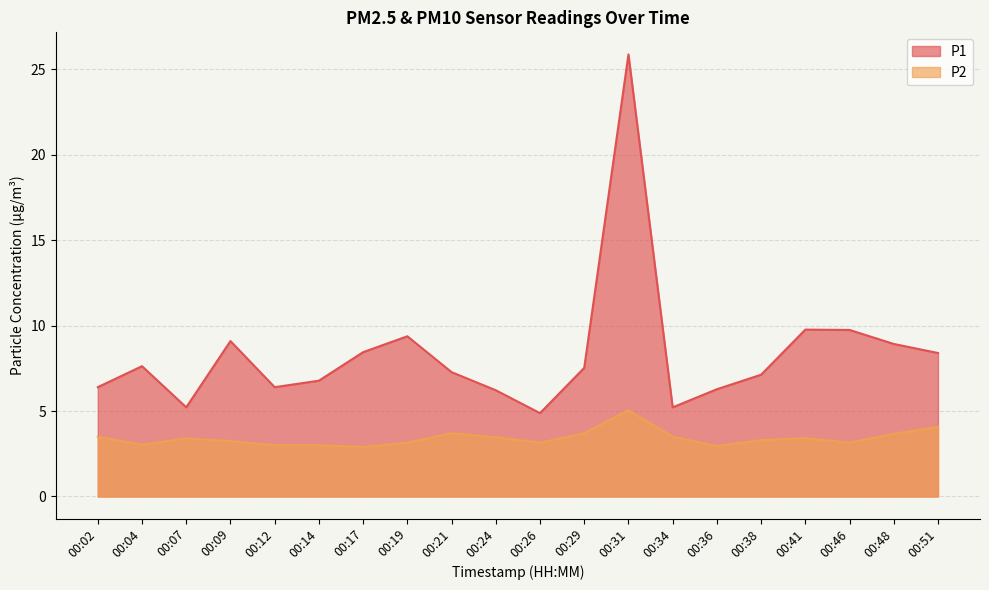

At how many categories does at least one series exceed 14?

1